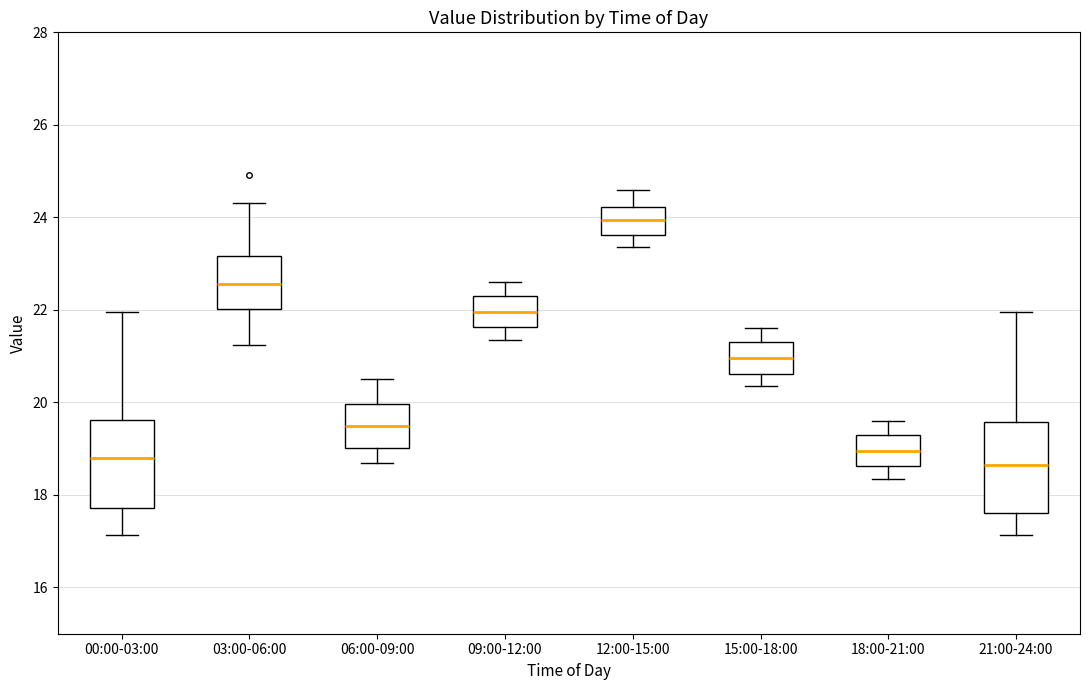

Where is the upper edge of the box for 06:00-09:00 on the y-axis? The values are not printed on the chart, so give them approximately, as read against the axis.

20.0